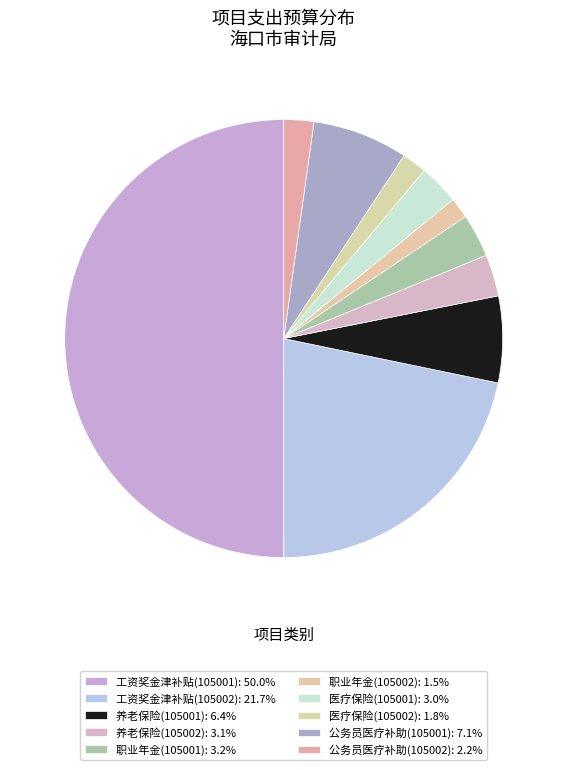

How many slices are in this pie chart?

10